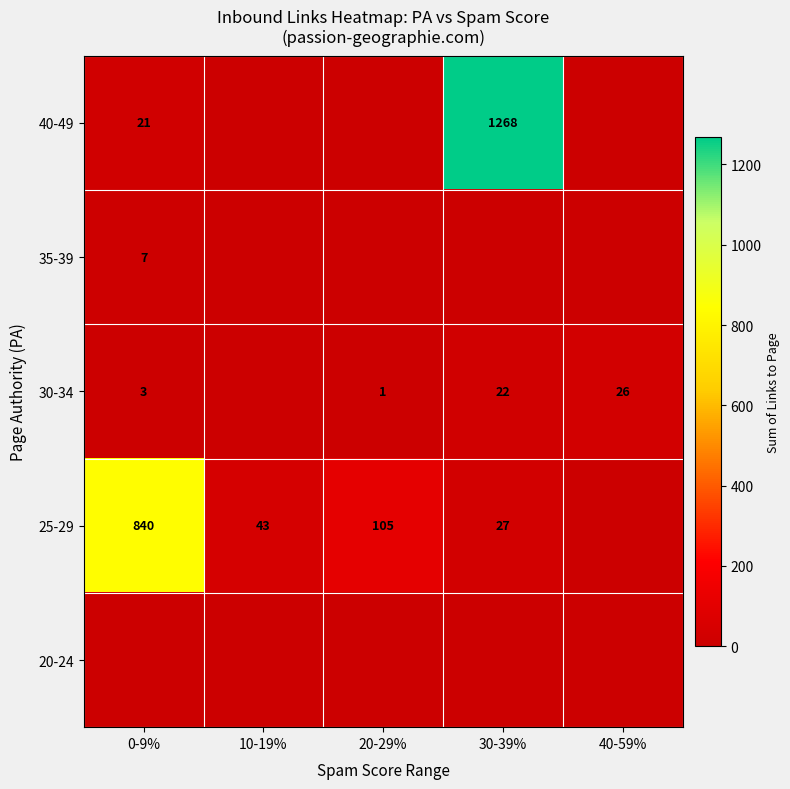

The 25-29 series shows 139 at 20-29%. True or false?

False